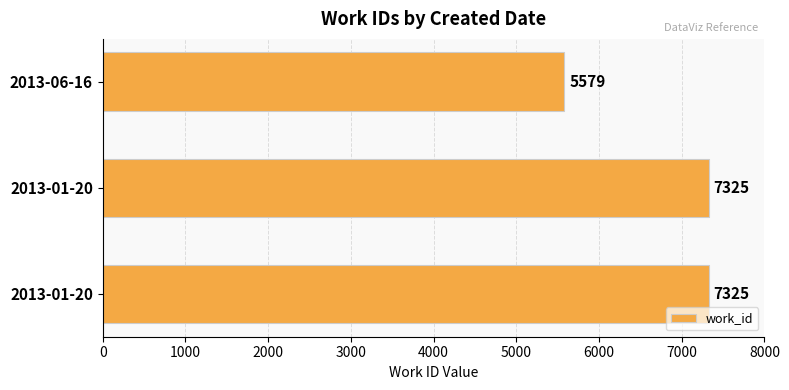

How many bars are there in total?

3